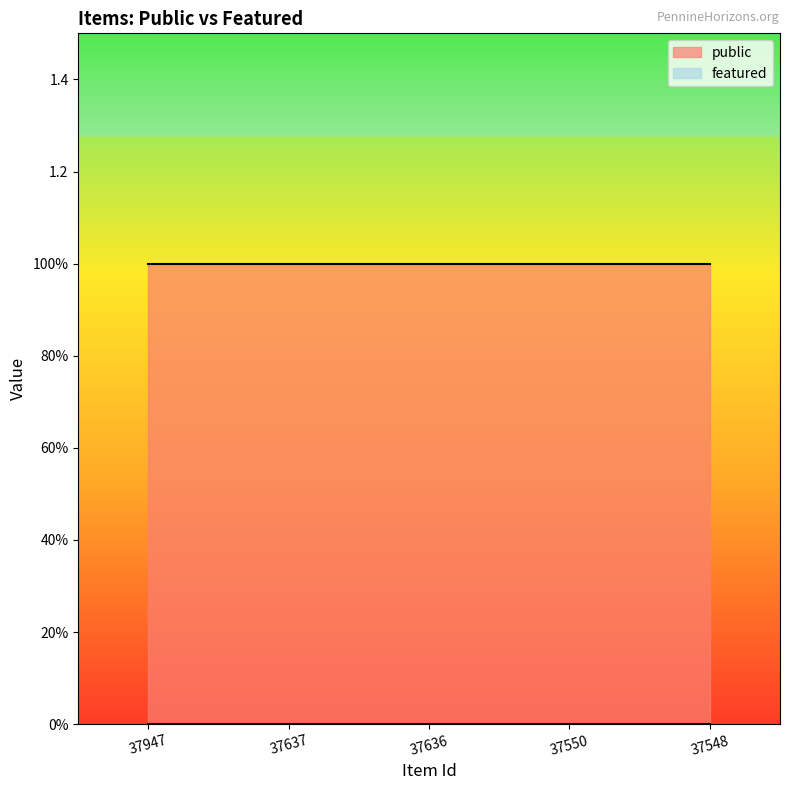

List the series in order of their peak value, highest first.

public, featured